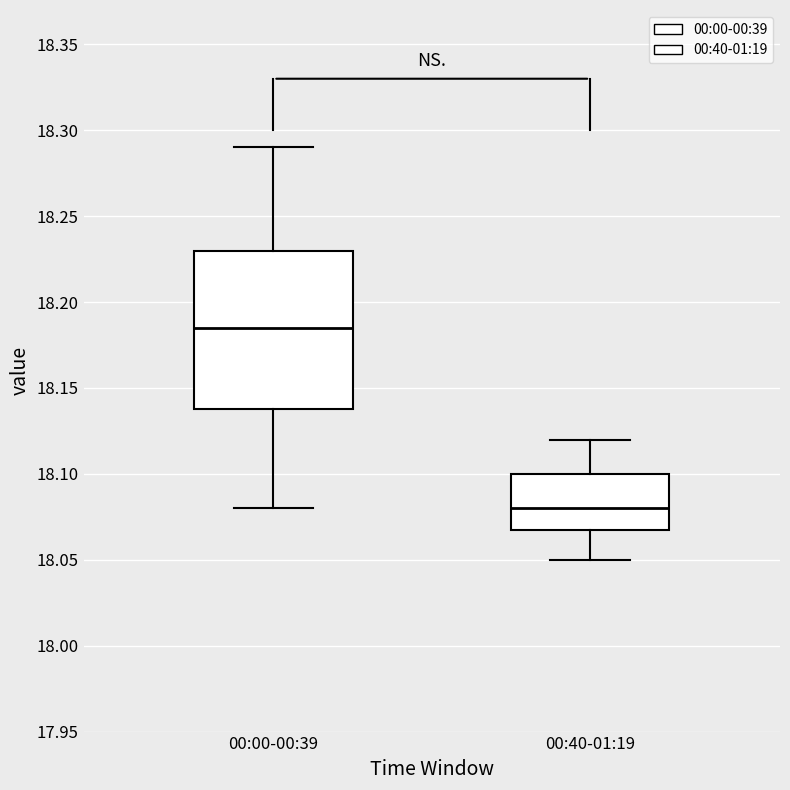

Reading left to right, read every box against the y-axis: the position of its median line, the range the box covers, and the ends of its whiskers. The values are not printed on the chart, so give them approximately, as read against the axis.

00:00-00:39: median 18.185, box 18.140 to 18.230, whiskers 18.080 to 18.290
00:40-01:19: median 18.080, box 18.070 to 18.100, whiskers 18.050 to 18.120